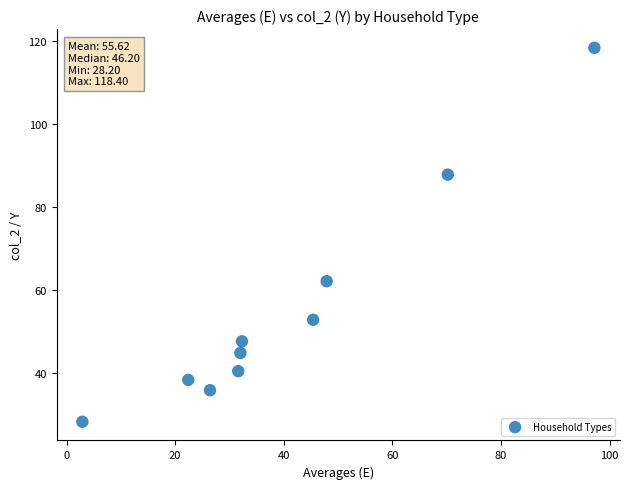

What is the range of Y values (max minus min)?

90.2